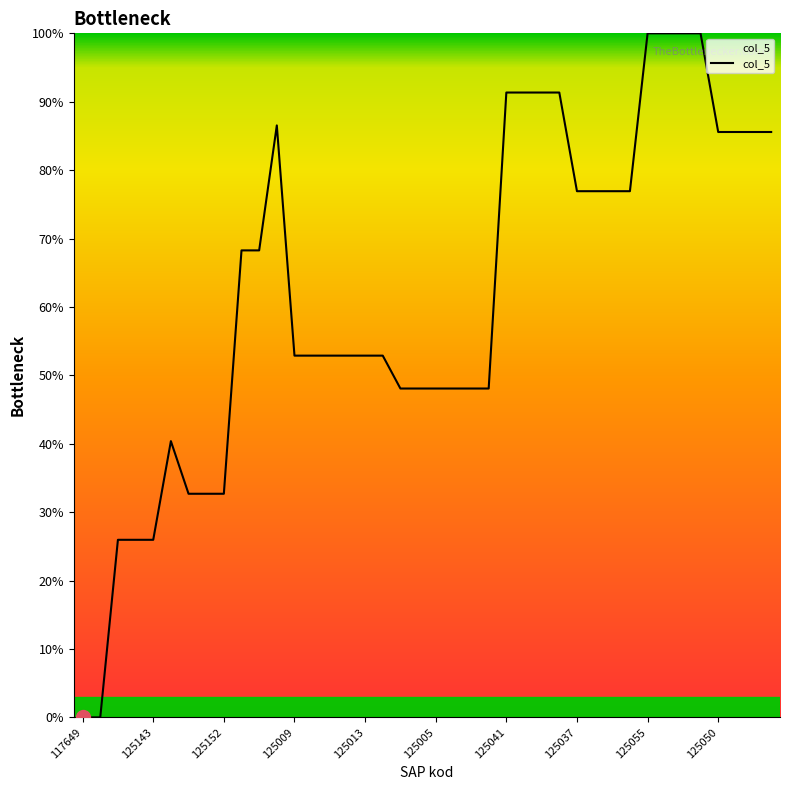

What is the maximum value shown in the chart?

100.0